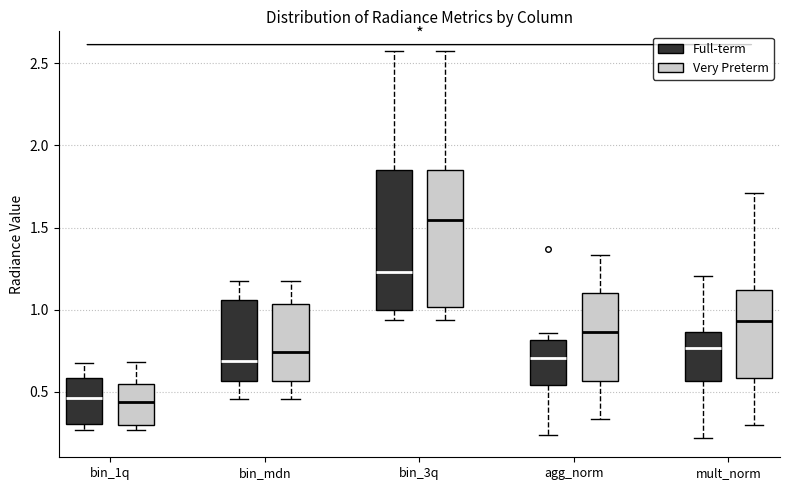

Reading left to right, transcribe this box plot: for each box, give where its median line is, the range the box spans, and where its two whiskers end, as read against the y-axis. The values are not printed on the chart, so give them approximately, as read against the axis.

bin_1q (Full-term): median 0.45, box 0.30 to 0.60, whiskers 0.25 to 0.70
bin_1q (Very Preterm): median 0.45, box 0.30 to 0.55, whiskers 0.25 to 0.70
bin_mdn (Full-term): median 0.70, box 0.55 to 1.05, whiskers 0.45 to 1.15
bin_mdn (Very Preterm): median 0.75, box 0.55 to 1.05, whiskers 0.45 to 1.15
bin_3q (Full-term): median 1.25, box 1.00 to 1.85, whiskers 0.95 to 2.60
bin_3q (Very Preterm): median 1.55, box 1.00 to 1.85, whiskers 0.95 to 2.60
agg_norm (Full-term): median 0.70, box 0.55 to 0.80, whiskers 0.25 to 0.85
agg_norm (Very Preterm): median 0.85, box 0.55 to 1.10, whiskers 0.35 to 1.35
mult_norm (Full-term): median 0.75, box 0.55 to 0.85, whiskers 0.20 to 1.20
mult_norm (Very Preterm): median 0.95, box 0.60 to 1.10, whiskers 0.30 to 1.70